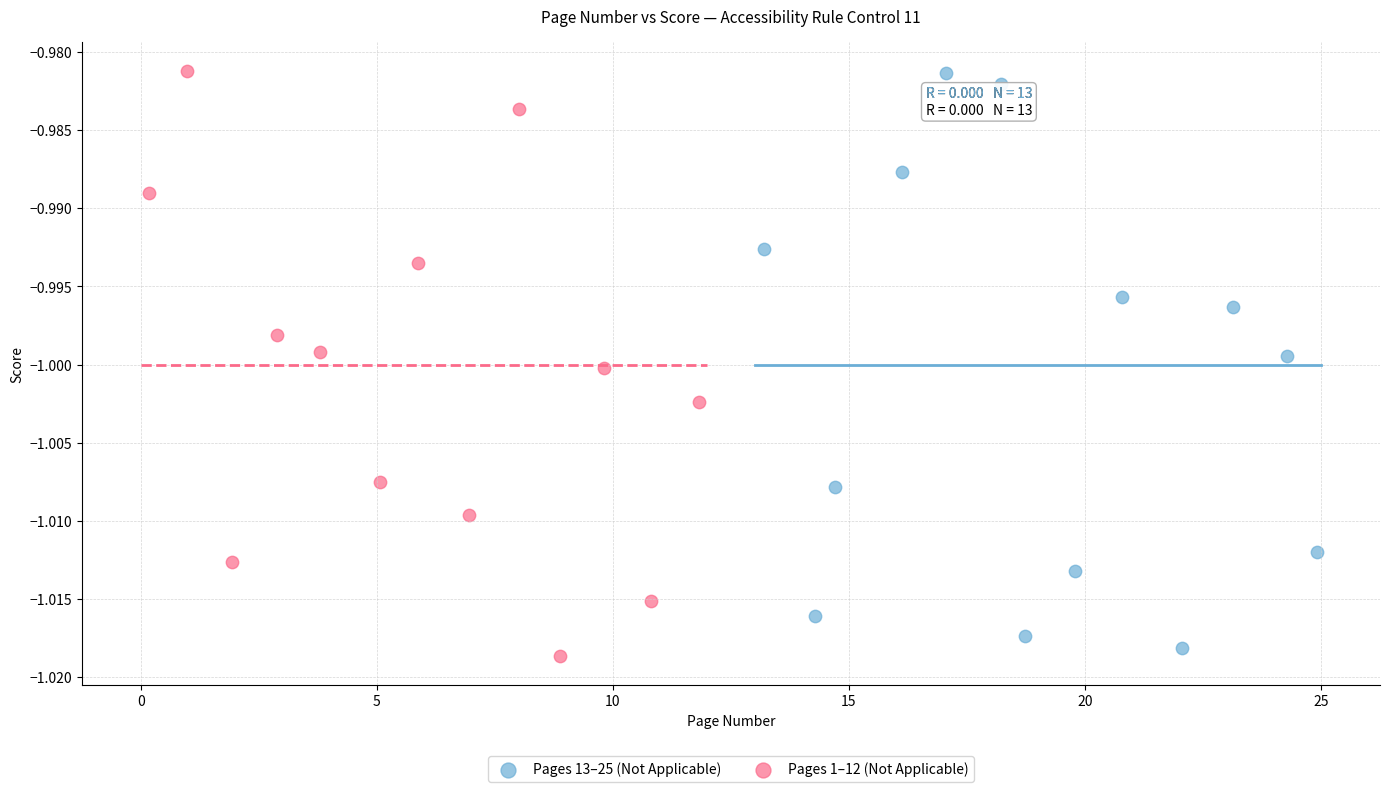

What are all the series names shown in the legend?

Pages 13–25 (Not Applicable), Pages 1–12 (Not Applicable)